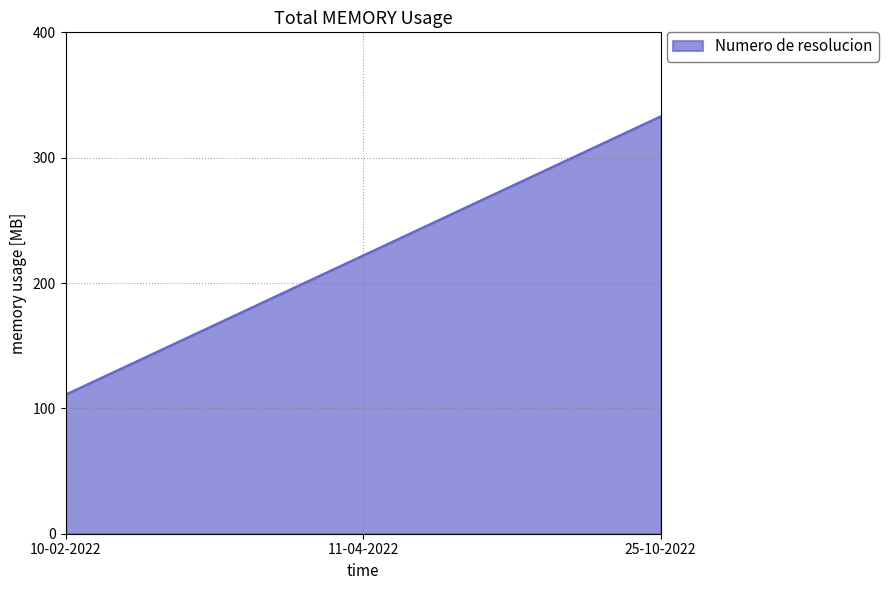

Reading left to right, what are all the values shown in this chart?

10-02-2022=111	11-04-2022=222	25-10-2022=333